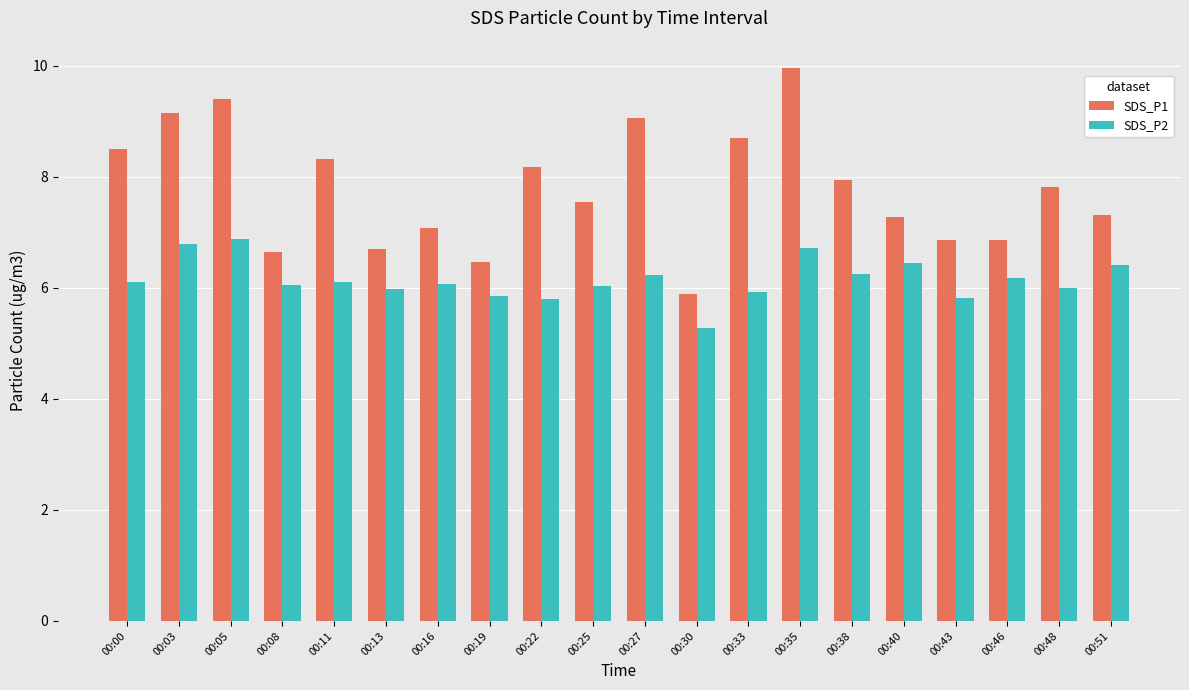

What is the minimum value shown in the chart?

5.3